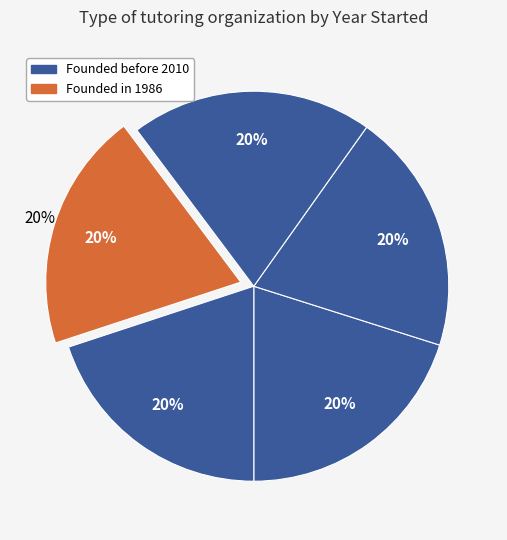

Count the number of slices in the pie.

5